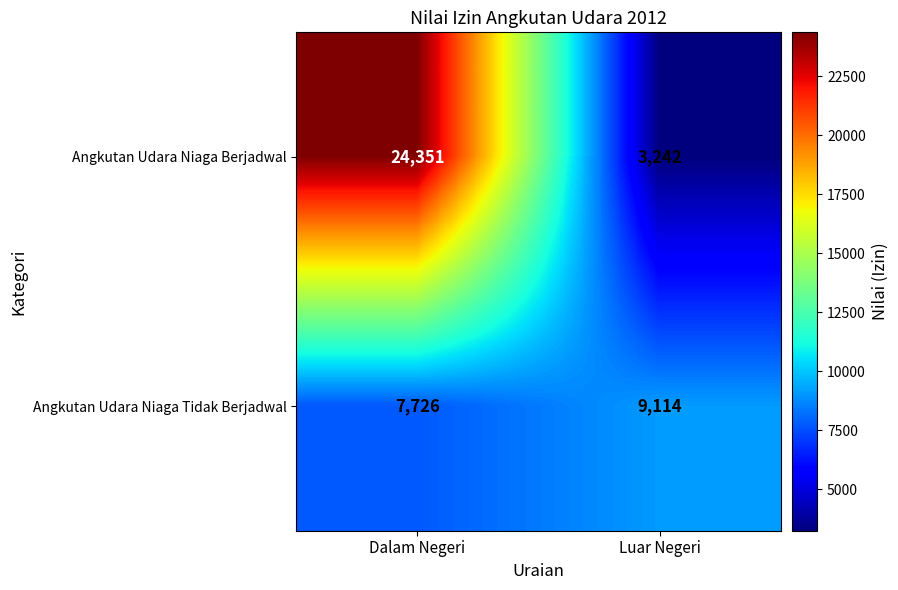

The Angkutan Udara Niaga Tidak Berjadwal series shows 15895 at Luar Negeri. True or false?

False